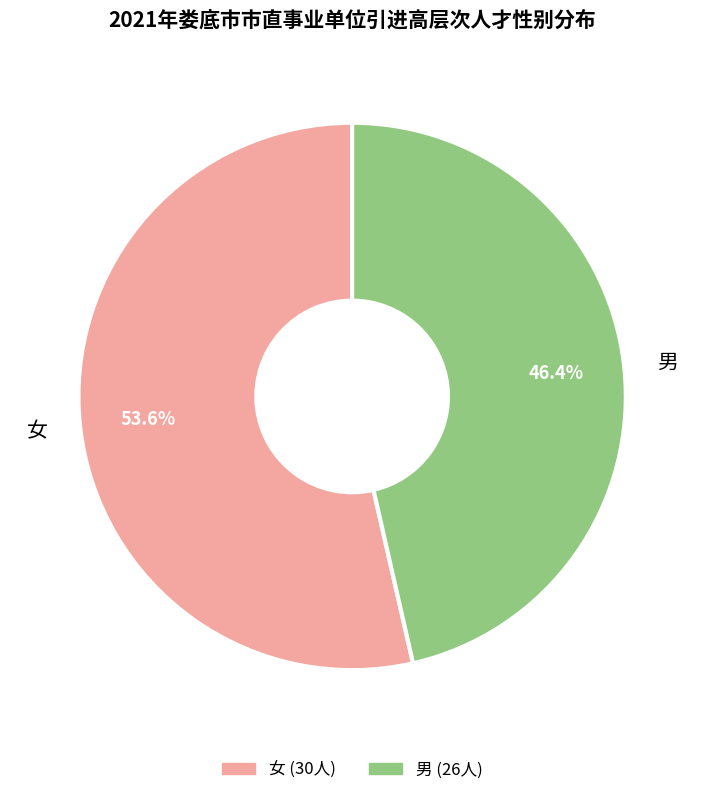

Approximately how many times larger is the value at 女 compared to 男?

1.2